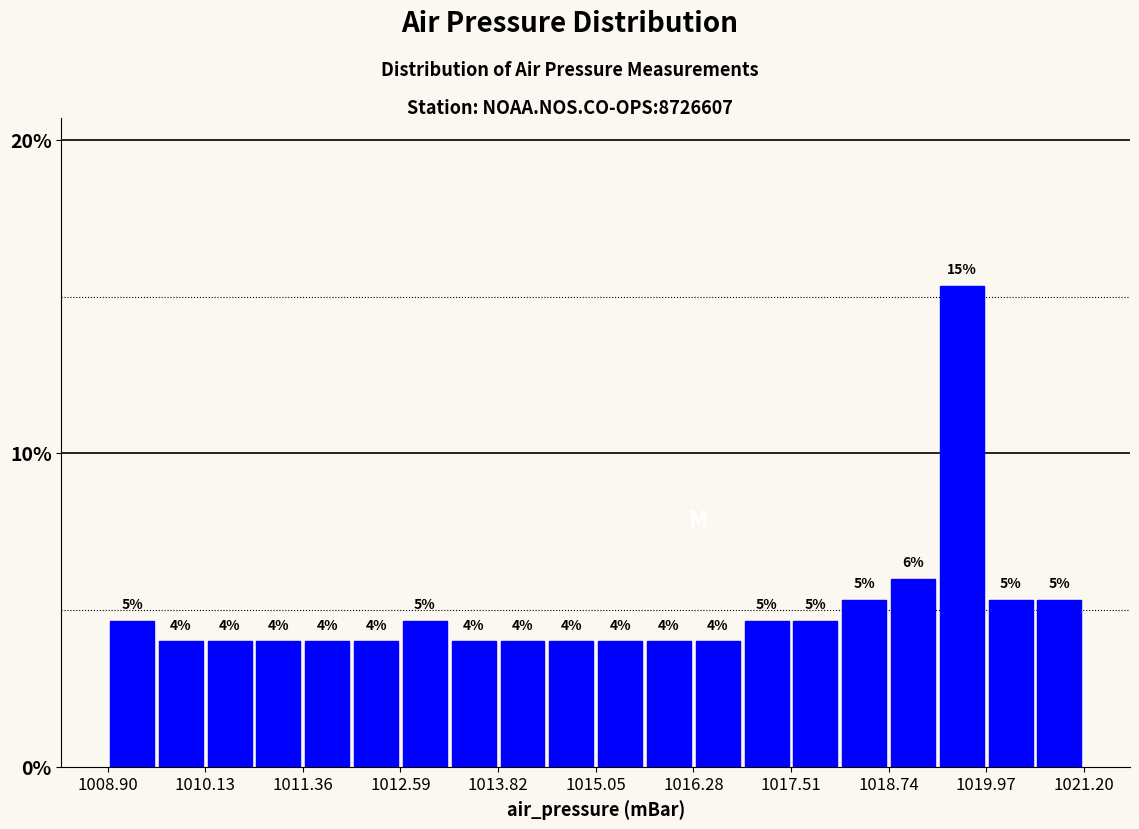

Around what value on the x-axis is the tallest bar? Give the approximate position of its centre, as read against the axis.

1019.6